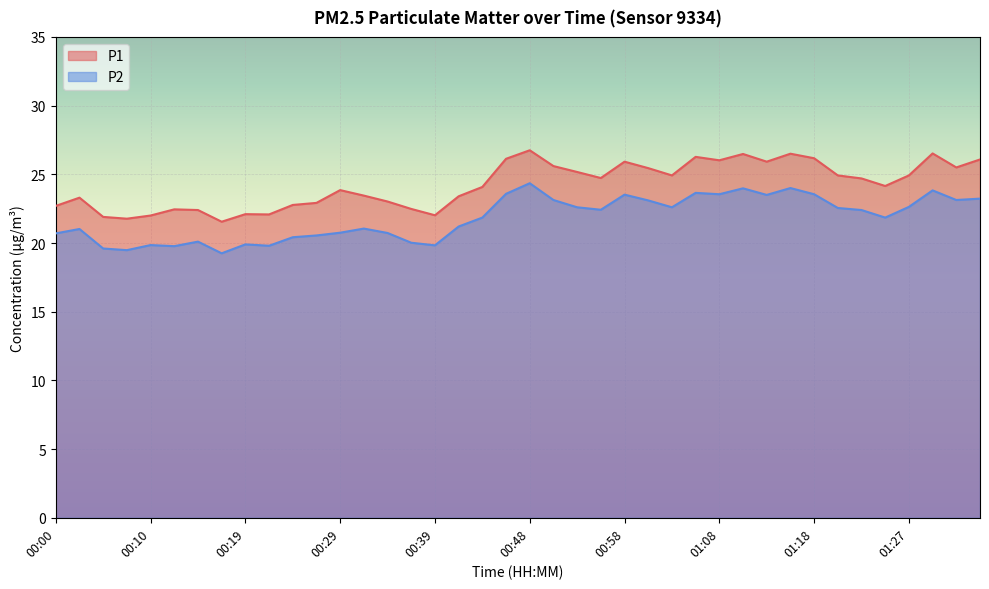

Rank the series by their average value, from lowest to highest.

P2, P1